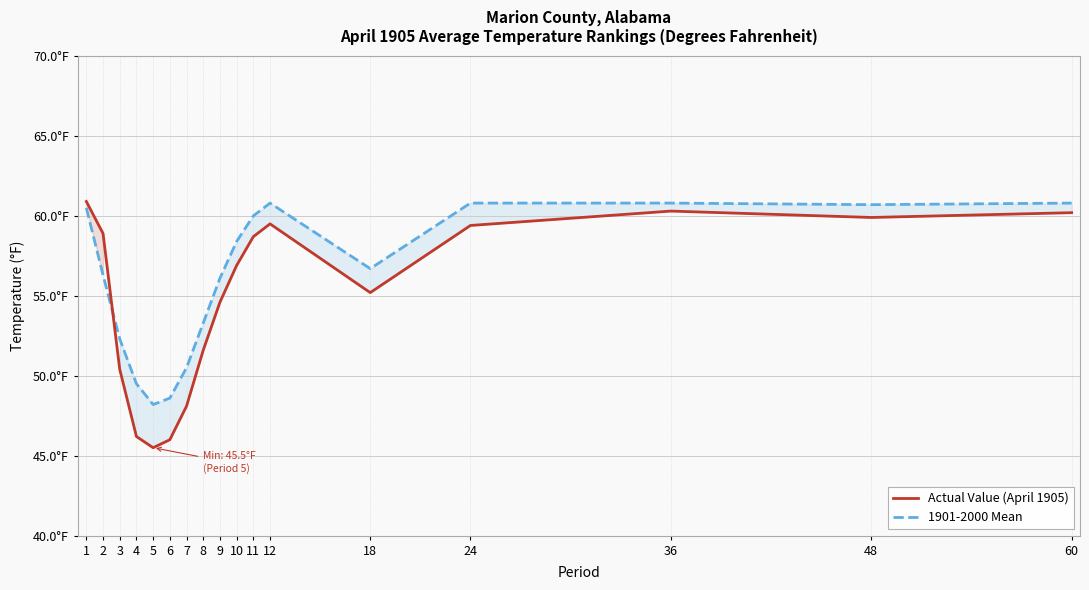

Is the value of Actual Value (April 1905) at 48 greater than the value of 1901-2000 Mean at 12?

No